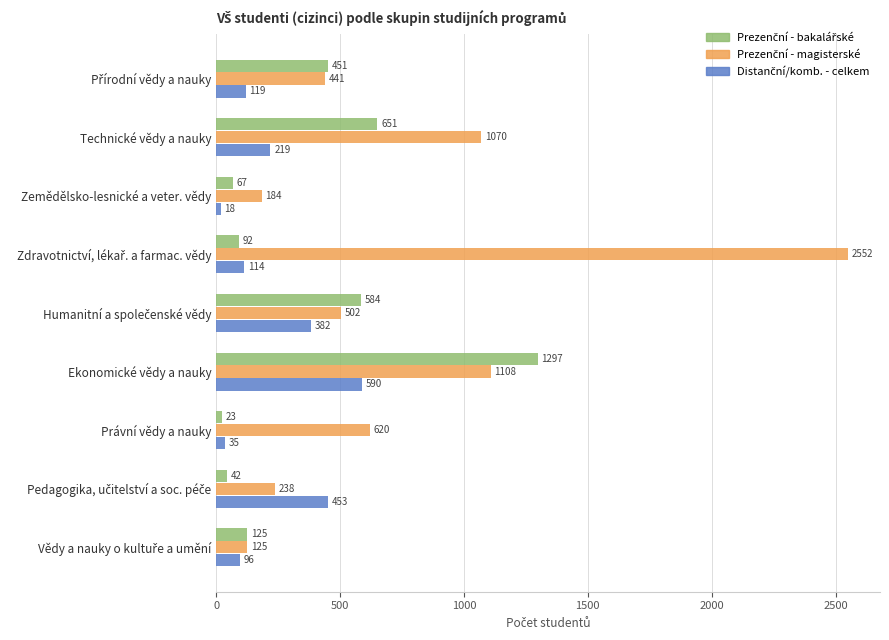

At which category is the sum across all series the highest?

Ekonomické vědy a nauky